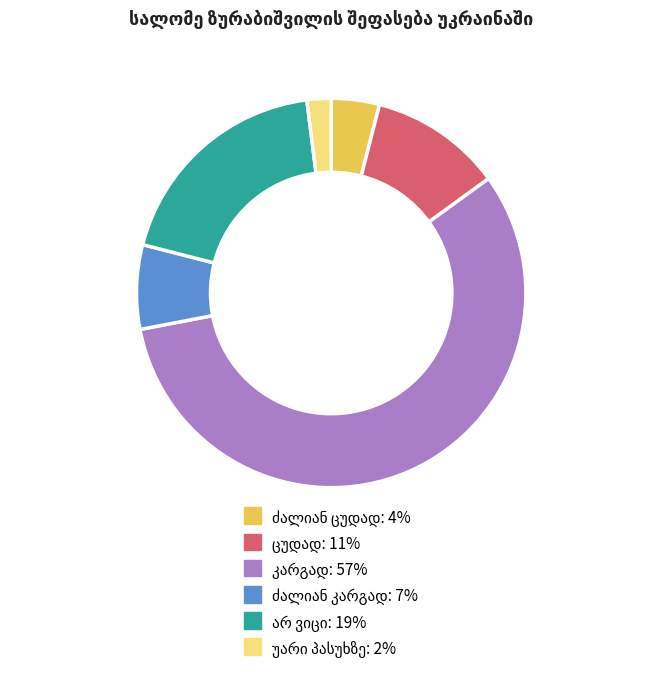

Does any single category account for the majority?

Yes